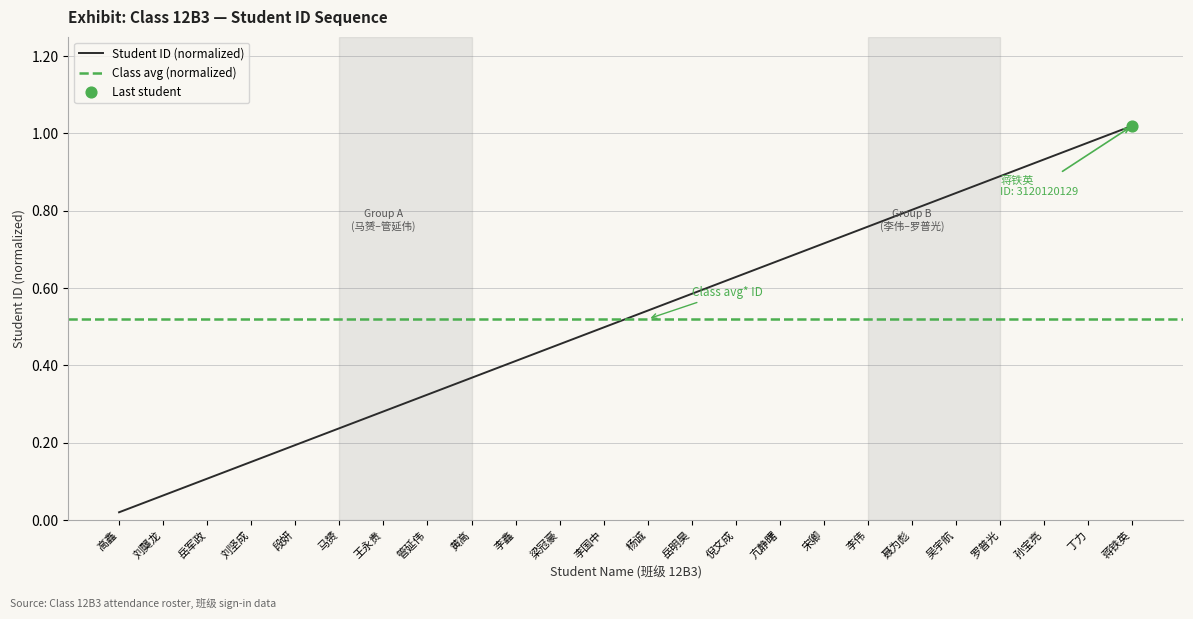

Between 杨诚 and 刘龑龙, which is larger?

杨诚